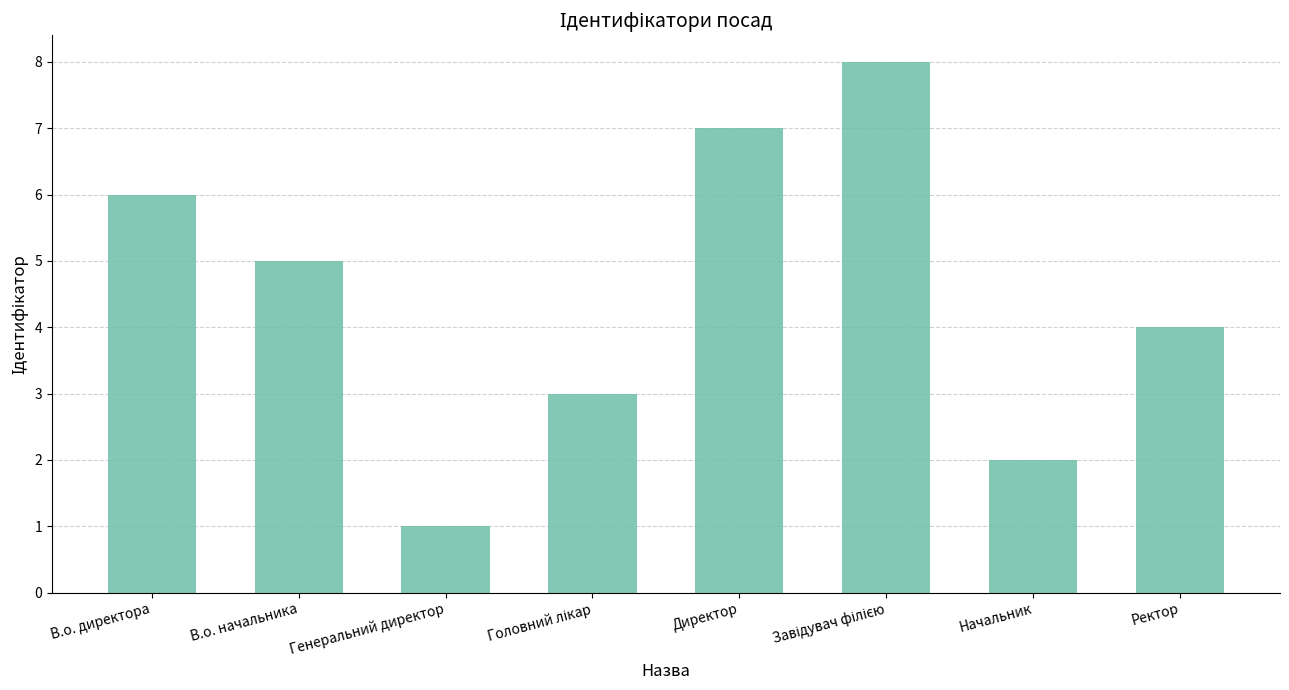

The value at В.о. директора is 6. True or false?

True